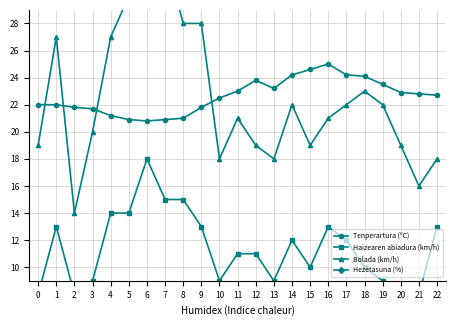

What is the value of the Bolada (km/h) point at the 13th from the left?

19.0